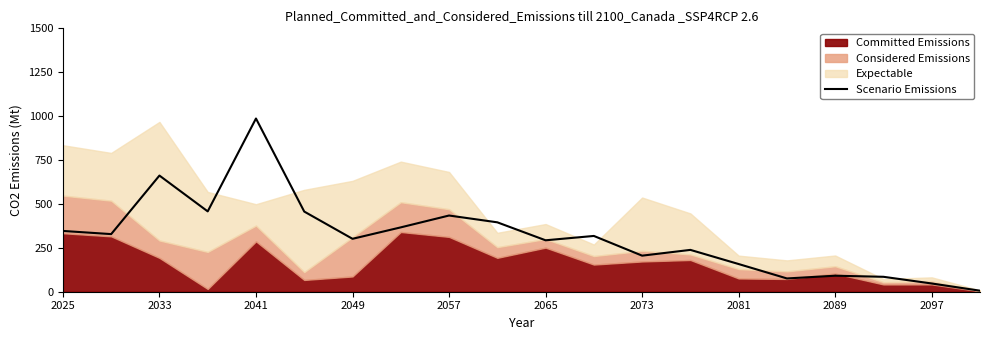

What is the sum of all values?

6249.7